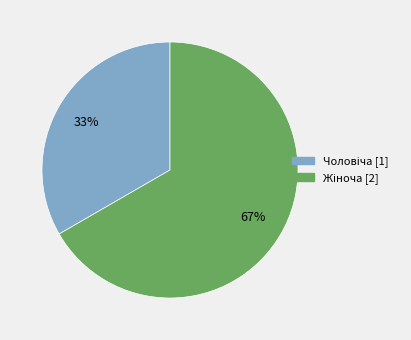

To the nearest percent, what is the average slice percentage?

50%